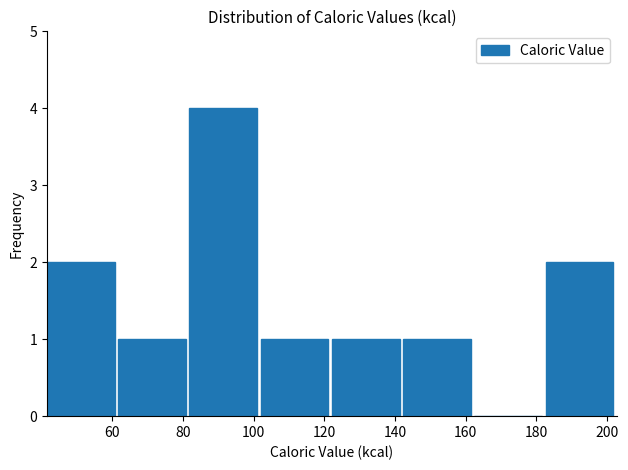

Reading left to right, list every bar in this chart as the range it spans on the x-axis followed by its height. Neither the bar edges nor the heights are printed on the chart, so give them approximately, as read against the axes.

42 to 62: 2
62 to 82: 1
82 to 102: 4
102 to 122: 1
122 to 142: 1
142 to 162: 1
162 to 182: 0
182 to 202: 2